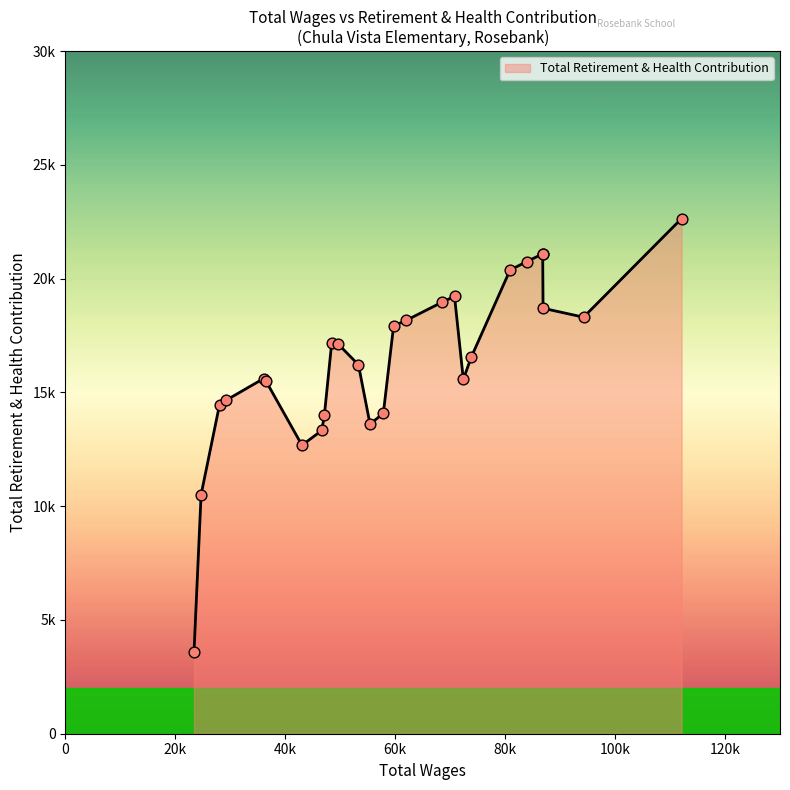

What is the ratio of the value at 73872 to the value at 59706?

0.9